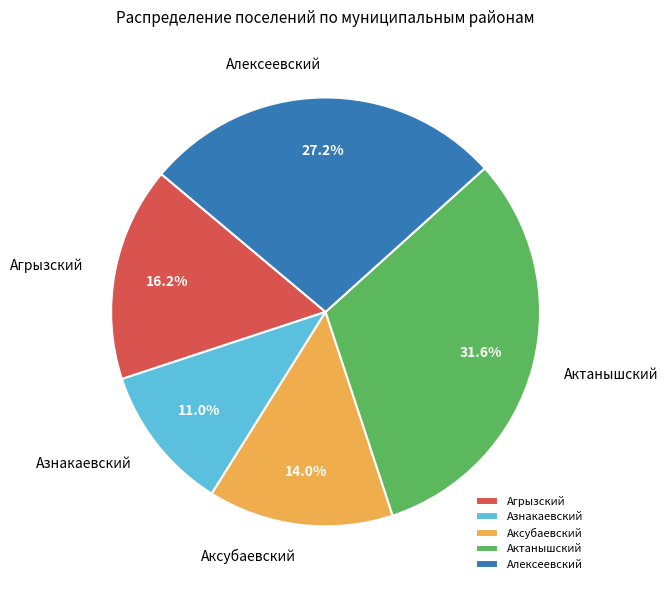

Combined, what portion of the pie is Алексеевский and Аксубаевский?

41.2%